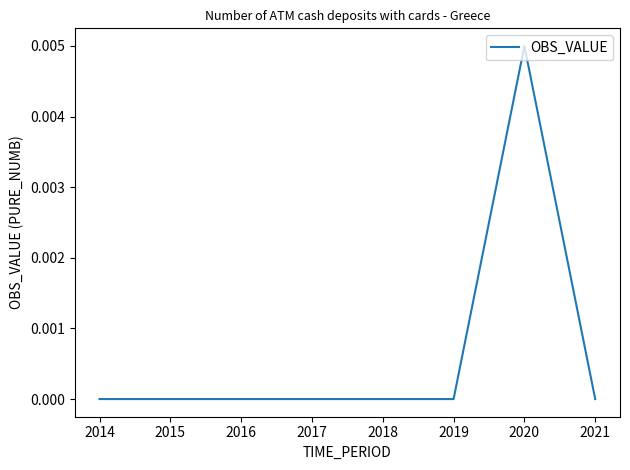

How many series are shown in this chart?

1